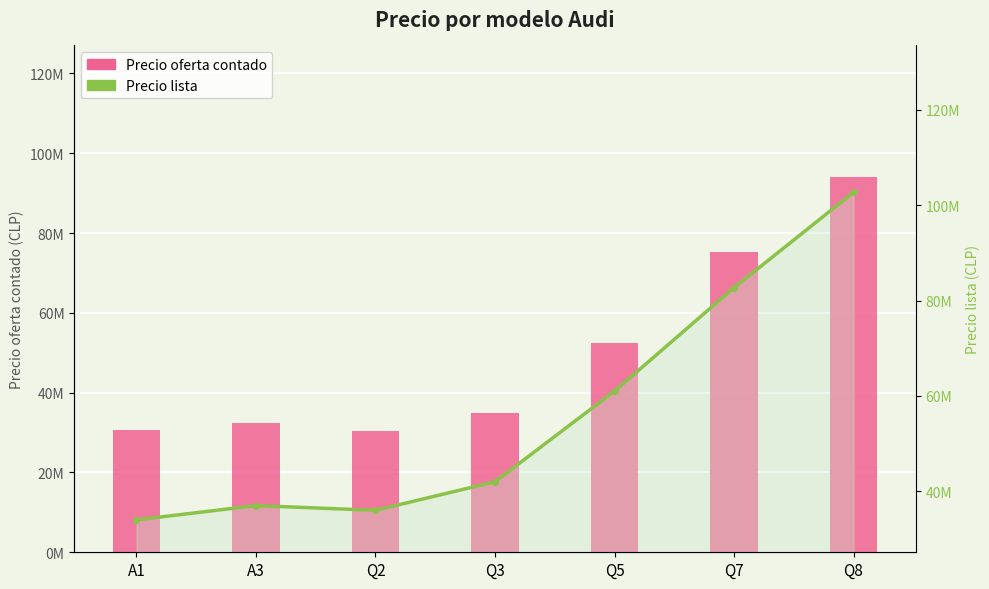

Which label corresponds to the smallest value in the chart?

Q2